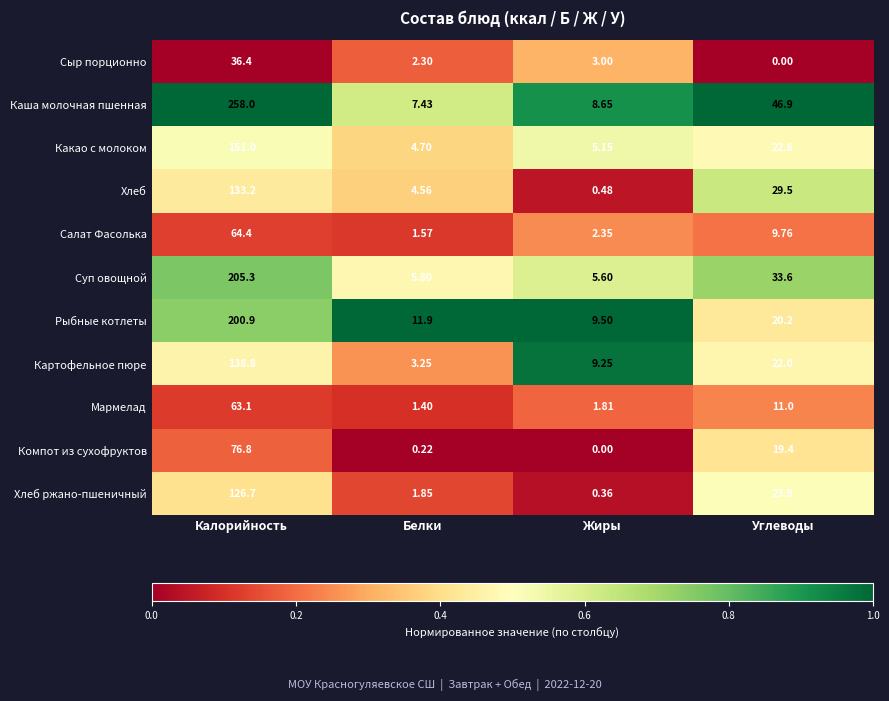

At which label does Каша молочная пшенная reach its minimum?

Белки